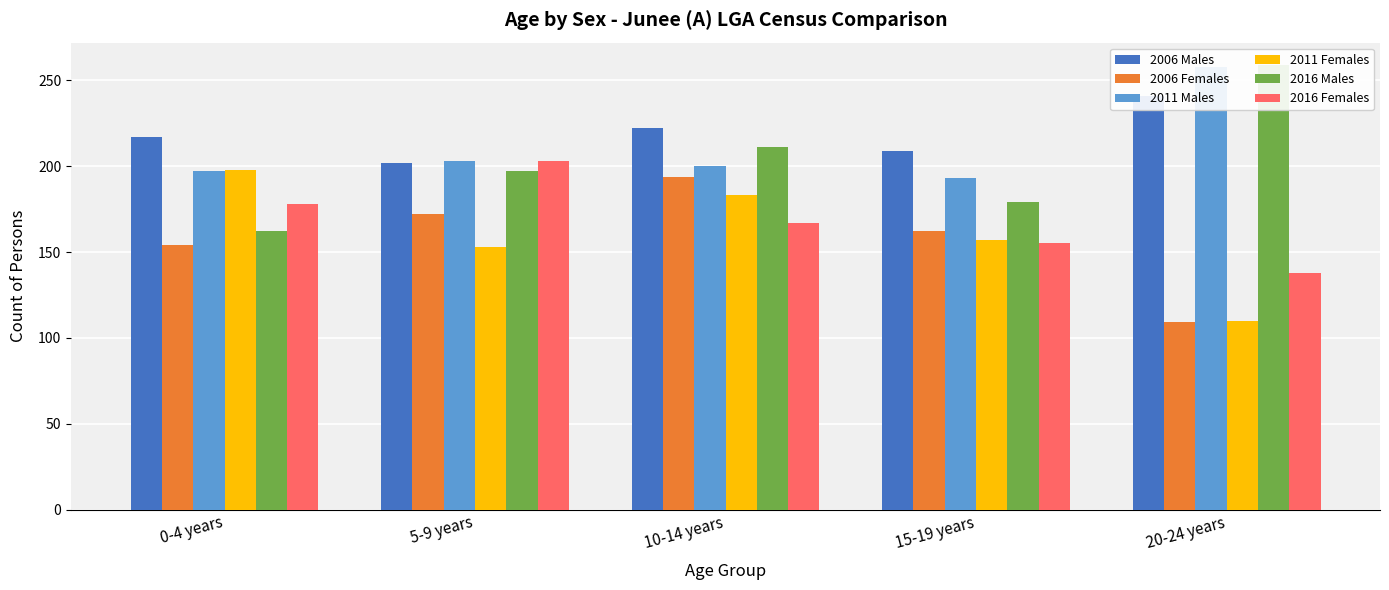

What are all the series names shown in the legend?

2006 Males, 2006 Females, 2011 Males, 2011 Females, 2016 Males, 2016 Females